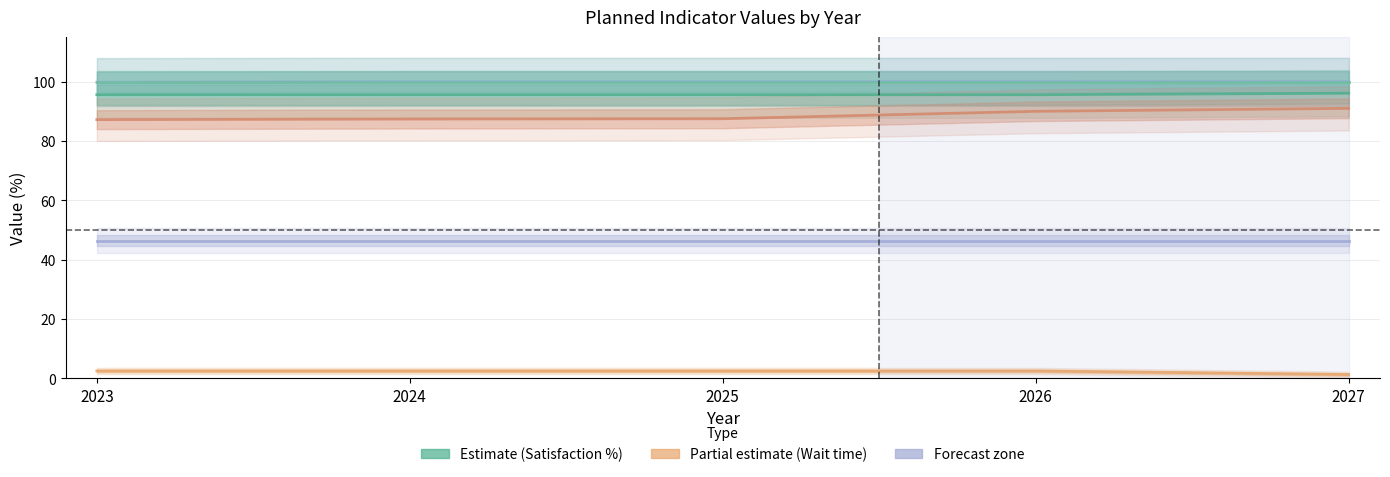

True or false: MKD_access has a value of 87.4 at 2024.

True